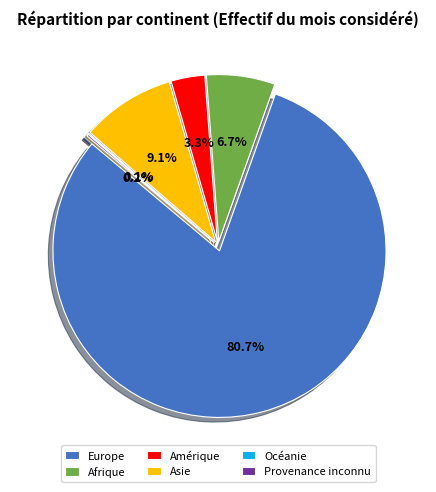

Count the number of slices in the pie.

6